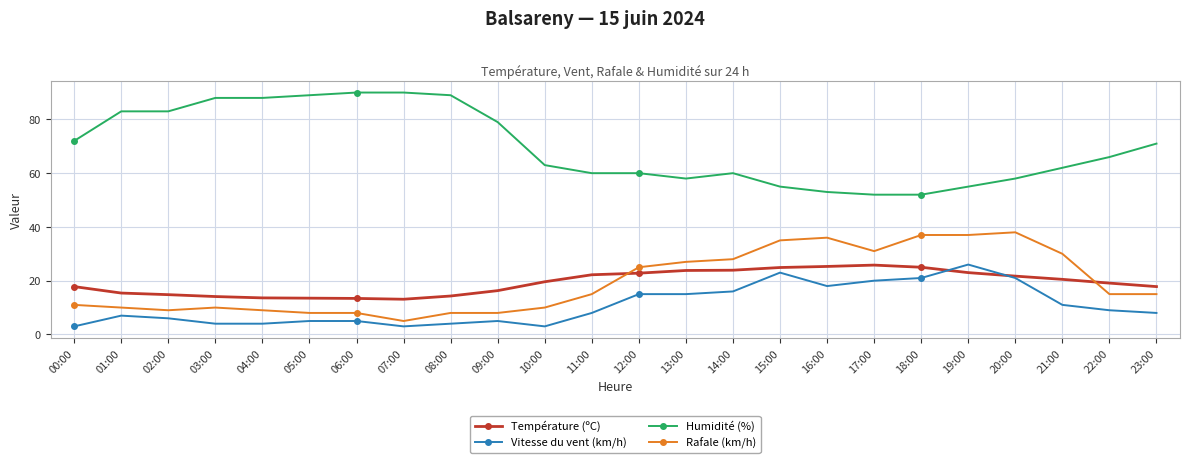

What is the label of the 14th point from the left?

13:00